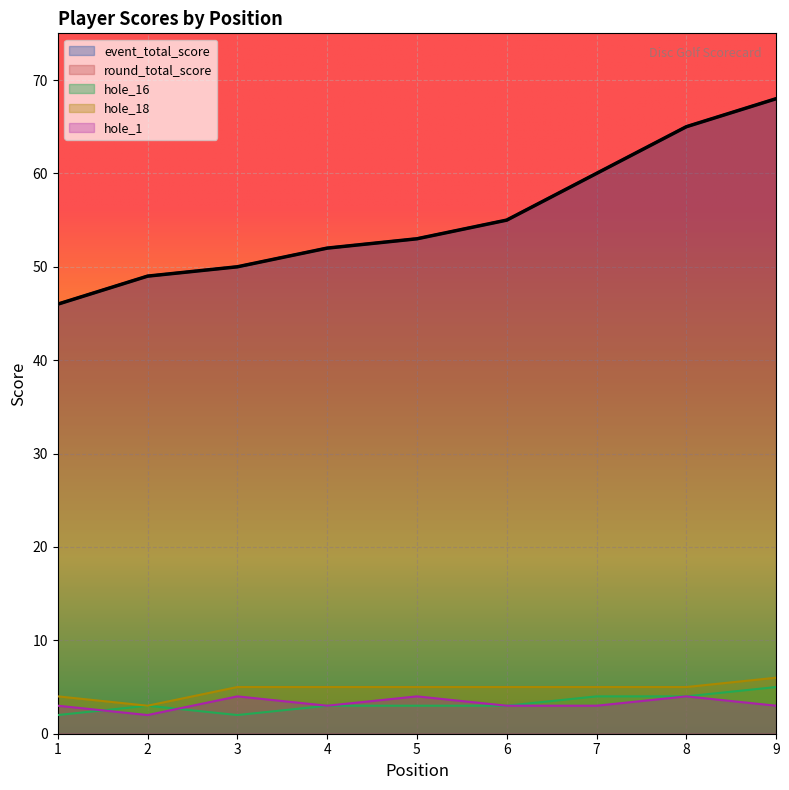

Where does the round_total_score series first go above 53?

6